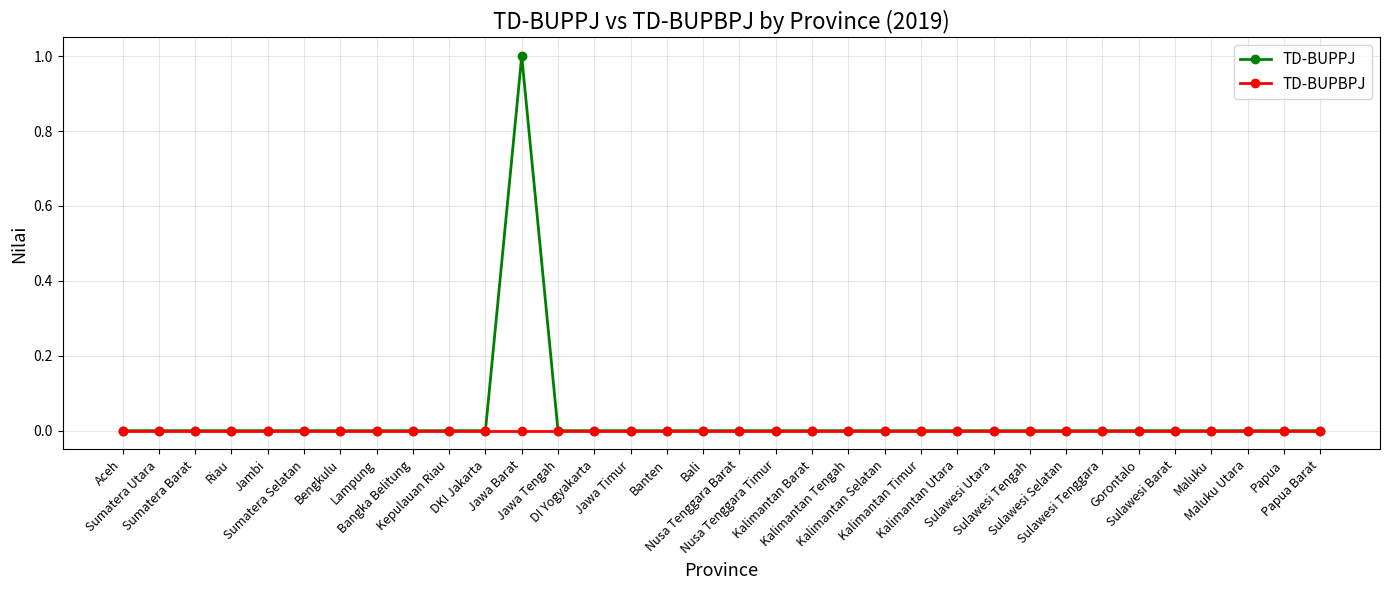

Which series has the largest range (max minus min)?

TD-BUPPJ